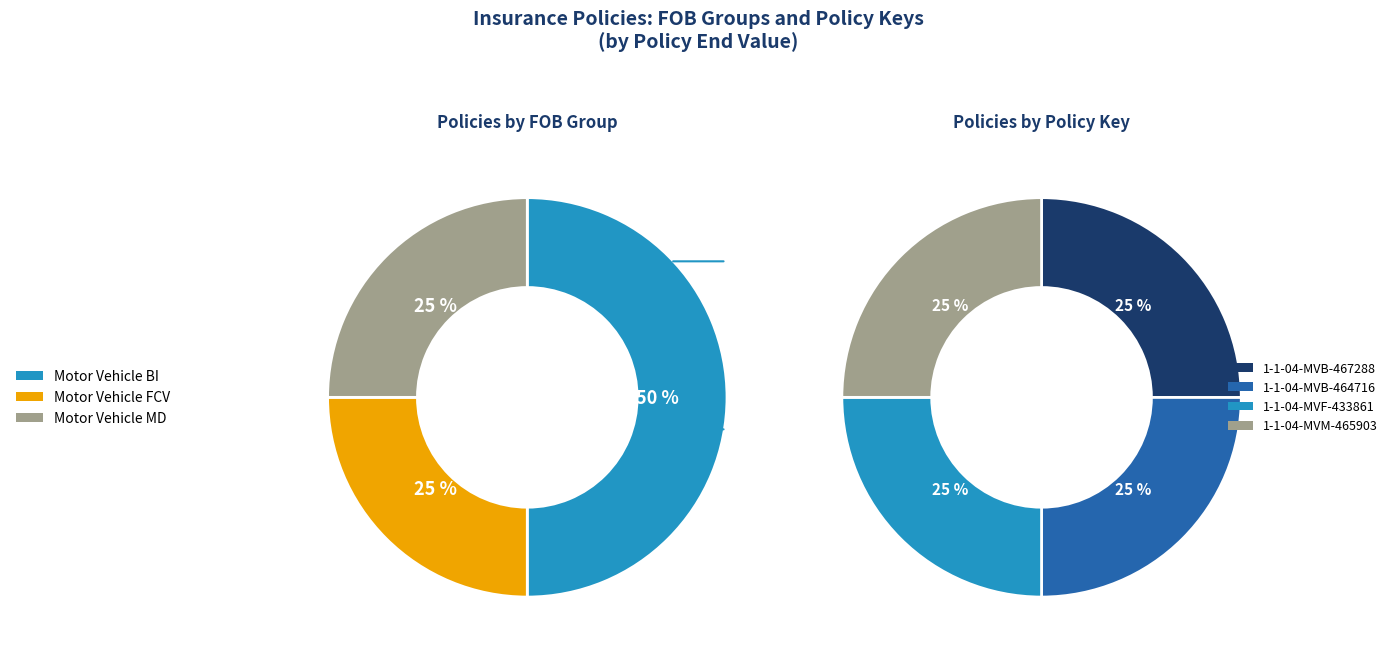

To the nearest percent, what is the average slice percentage?

25%